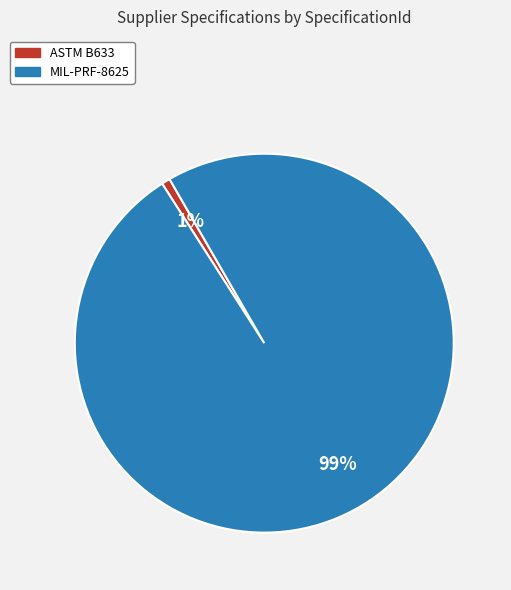

Which slice is the smallest?

ASTM B633